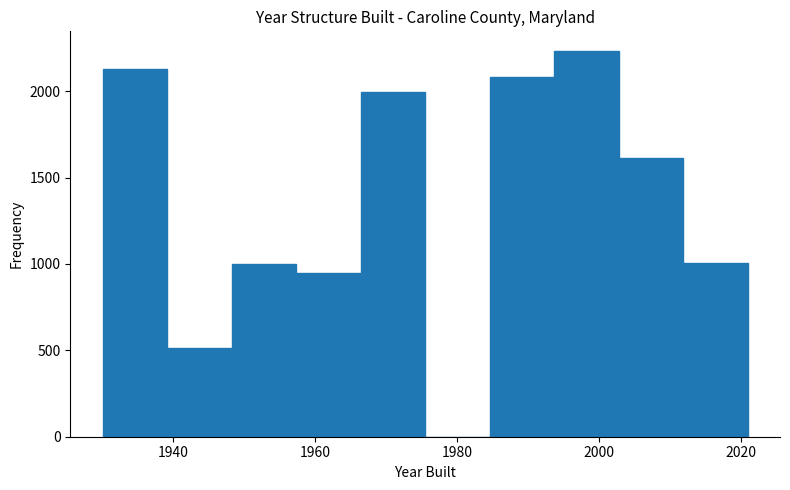

Reading left to right, list every bar in this chart as the range it spans on the x-axis followed by its height. Neither the bar edges nor the heights are printed on the chart, so give them approximately, as read against the axes.

1930 to 1940: 2150
1940 to 1948: 500
1948 to 1958: 1000
1958 to 1966: 950
1966 to 1976: 2000
1976 to 1984: 0
1984 to 1994: 2100
1994 to 2002: 2250
2002 to 2012: 1600
2012 to 2022: 1000